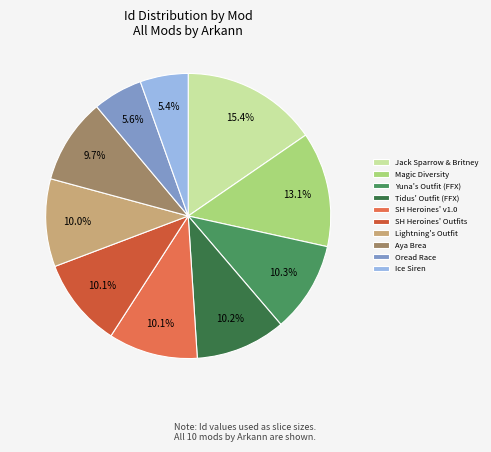

What percentage is NOT represented by Tidus' Outfit (FFX)?

89.8%